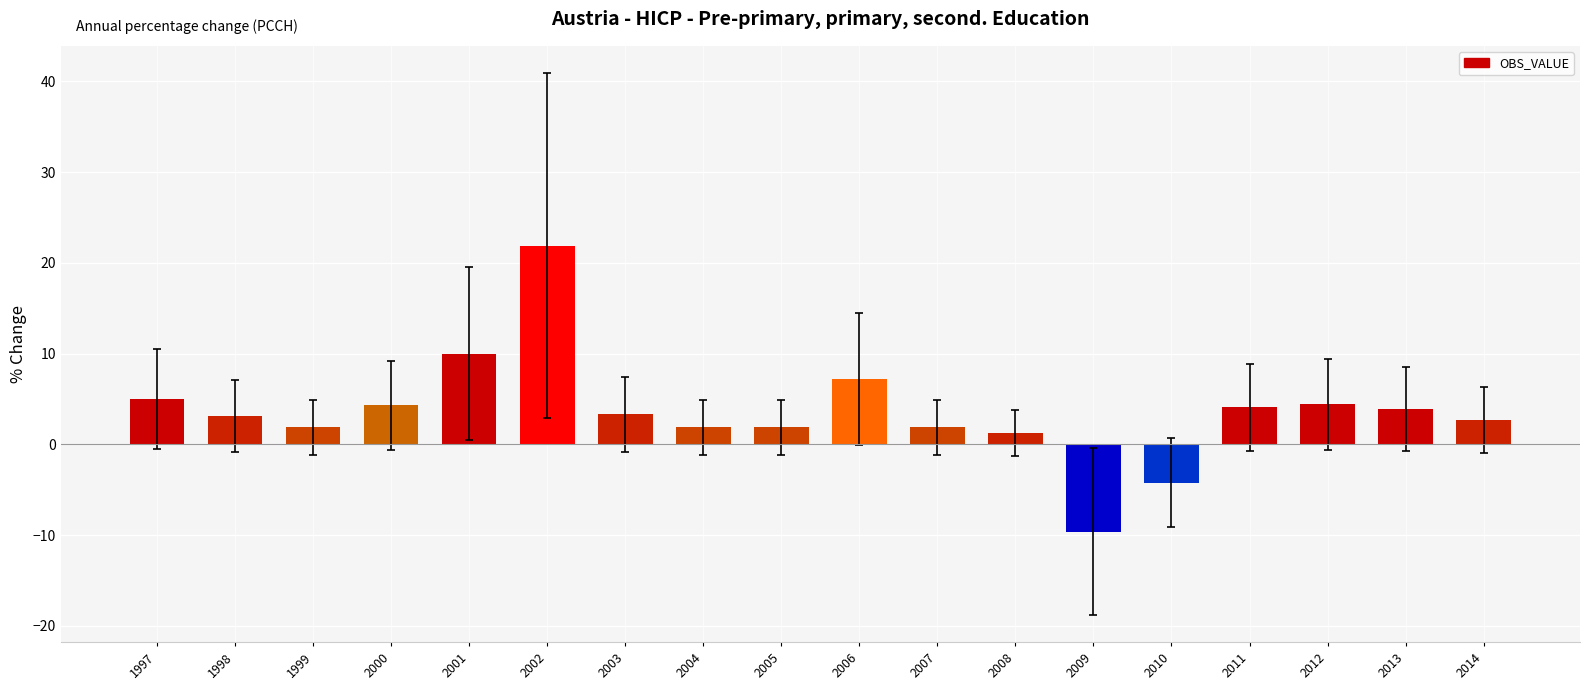

What is the sum of all values?

65.0